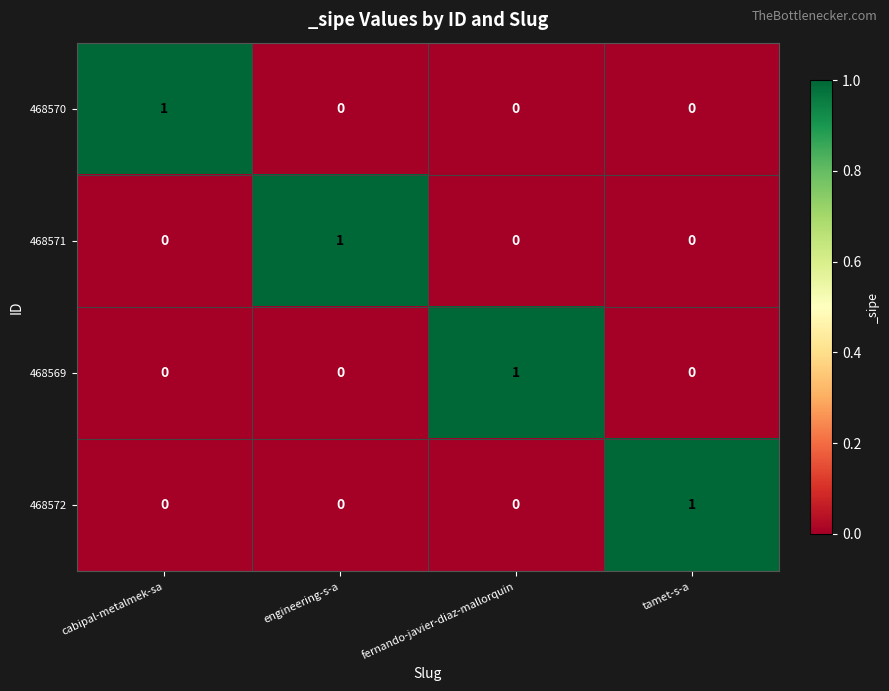

True or false: 468571 has a value of 0 at cabipal-metalmek-sa.

True